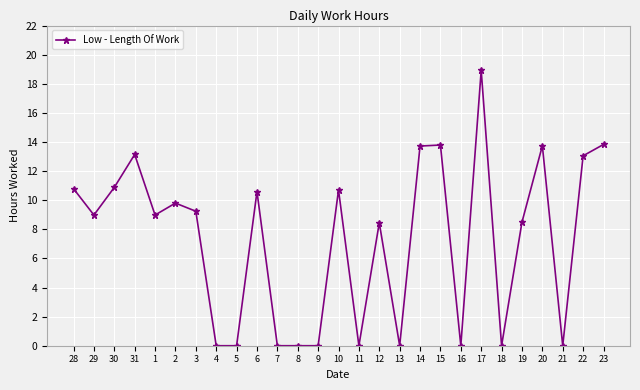

How many values are below 8?

10